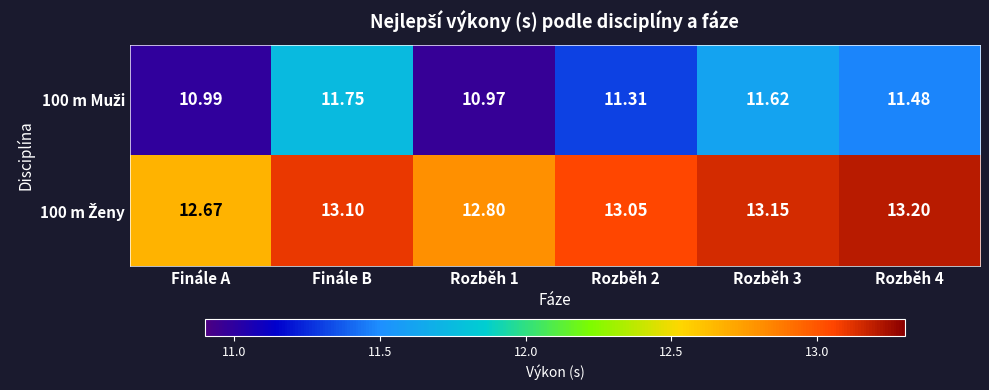

At which category is the sum across all series the highest?

Finále B